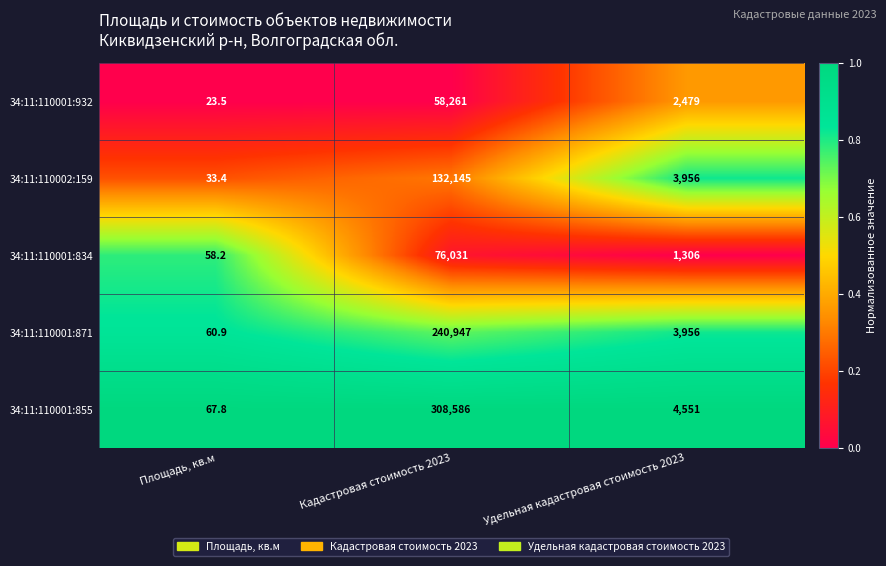

Reading left to right, what are all the values shown in this chart?

34:11:110001:932: Площадь, кв.м=23.5	Кадастровая стоимость 2023=58261.0	Удельная кадастровая стоимость 2023=2479.0
34:11:110002:159: Площадь, кв.м=33.4	Кадастровая стоимость 2023=132145.0	Удельная кадастровая стоимость 2023=3956.0
34:11:110001:834: Площадь, кв.м=58.2	Кадастровая стоимость 2023=76031.0	Удельная кадастровая стоимость 2023=1306.0
34:11:110001:871: Площадь, кв.м=60.9	Кадастровая стоимость 2023=240947.0	Удельная кадастровая стоимость 2023=3956.0
34:11:110001:855: Площадь, кв.м=67.8	Кадастровая стоимость 2023=308586.0	Удельная кадастровая стоимость 2023=4551.0